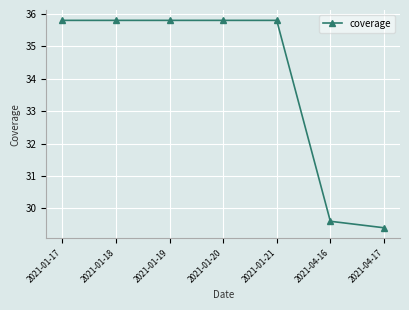

True or false: the data shows 7.7 at 2021-01-19.

False